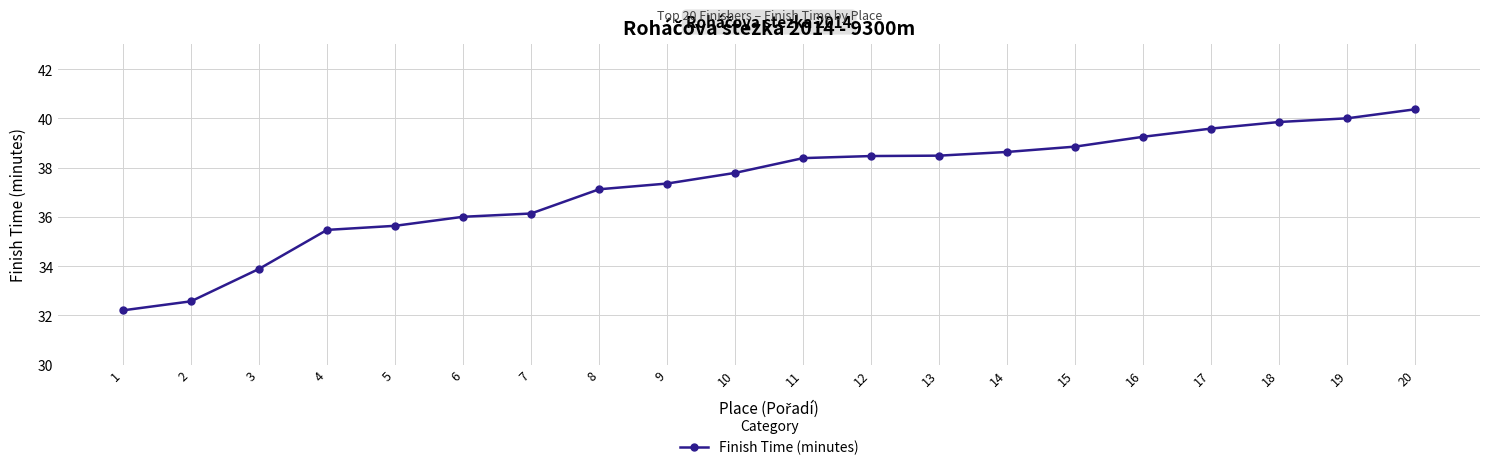

Read the value at 2.

32.6